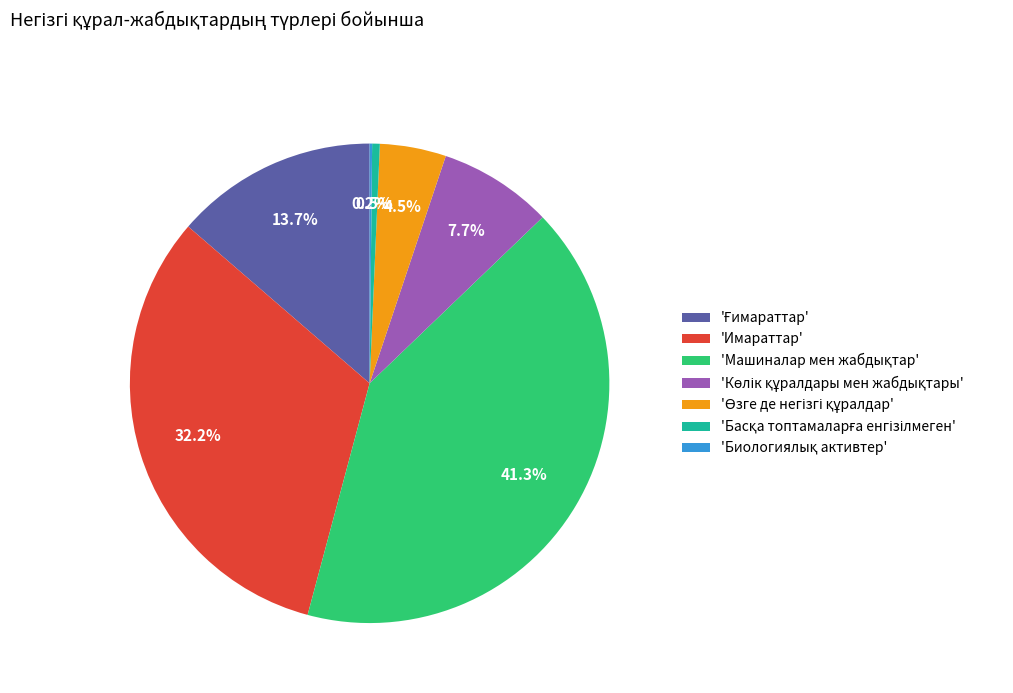

Does 'Имараттар' represent more than half of the total?

No